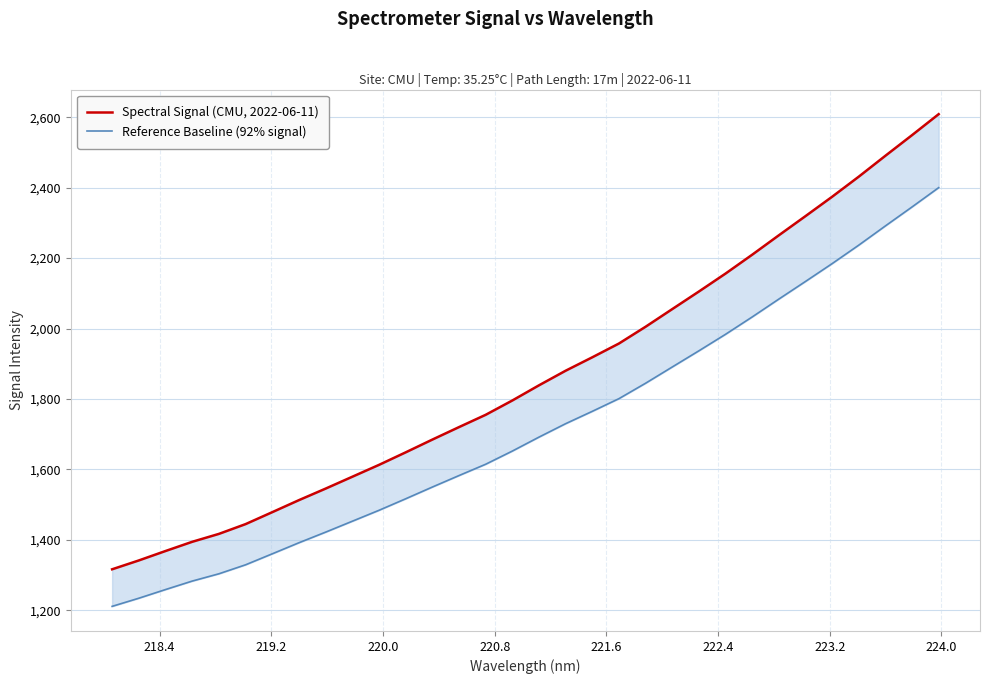

What is the average value of the Spectral Signal (CMU, 2022-06-11) series?

1868.0